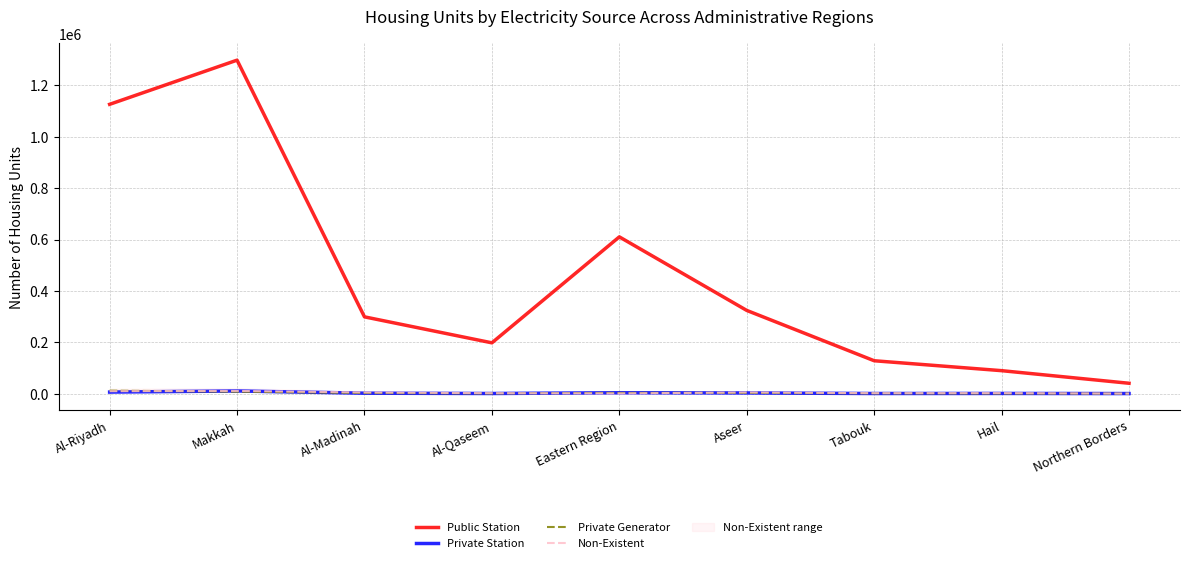

Reading left to right, list all the values displayed in this chart.

Public Station: Al-Riyadh=1126166	Makkah=1298010	Al-Madinah=299170	Al-Qaseem=198095	Eastern Region=610389	Aseer=324212	Tabouk=128371	Hail=89801	Northern Borders=40755
Private Station: Al-Riyadh=6421	Makkah=10754	Al-Madinah=2132	Al-Qaseem=927	Eastern Region=3885	Aseer=3064	Tabouk=918	Hail=1147	Northern Borders=747
Private Generator: Al-Riyadh=12019	Makkah=8019	Al-Madinah=2745	Al-Qaseem=1115	Eastern Region=3480	Aseer=3221	Tabouk=1489	Hail=832	Northern Borders=464
Non-Existent: Al-Riyadh=9942	Makkah=11043	Al-Madinah=4919	Al-Qaseem=2187	Eastern Region=1253	Aseer=5053	Tabouk=2224	Hail=2409	Northern Borders=580